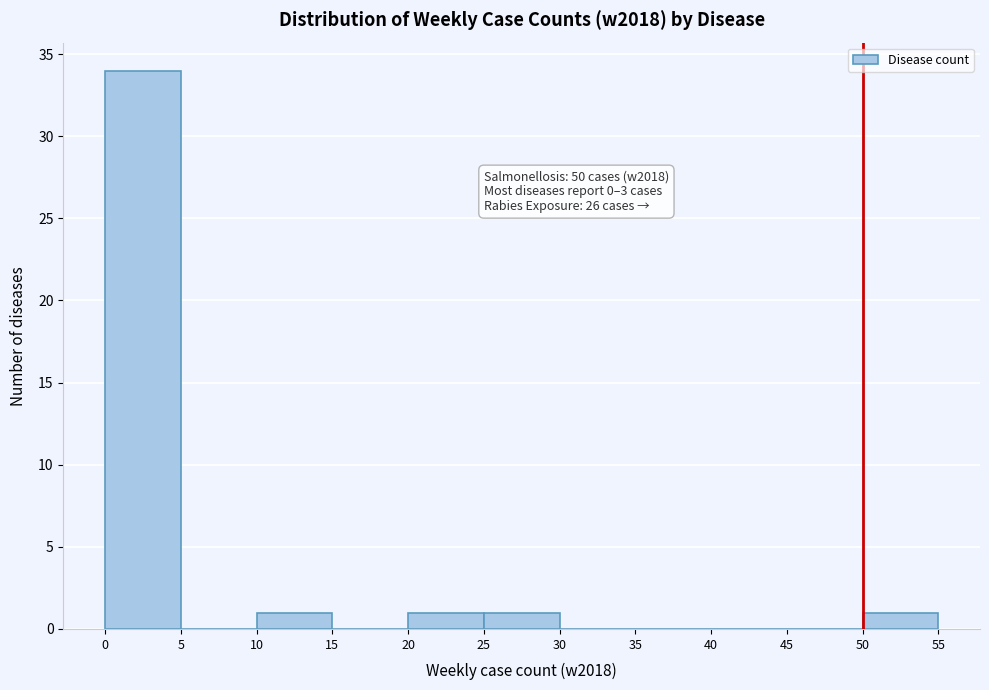

Over which range of the x-axis is the bar tallest?

0 to 5